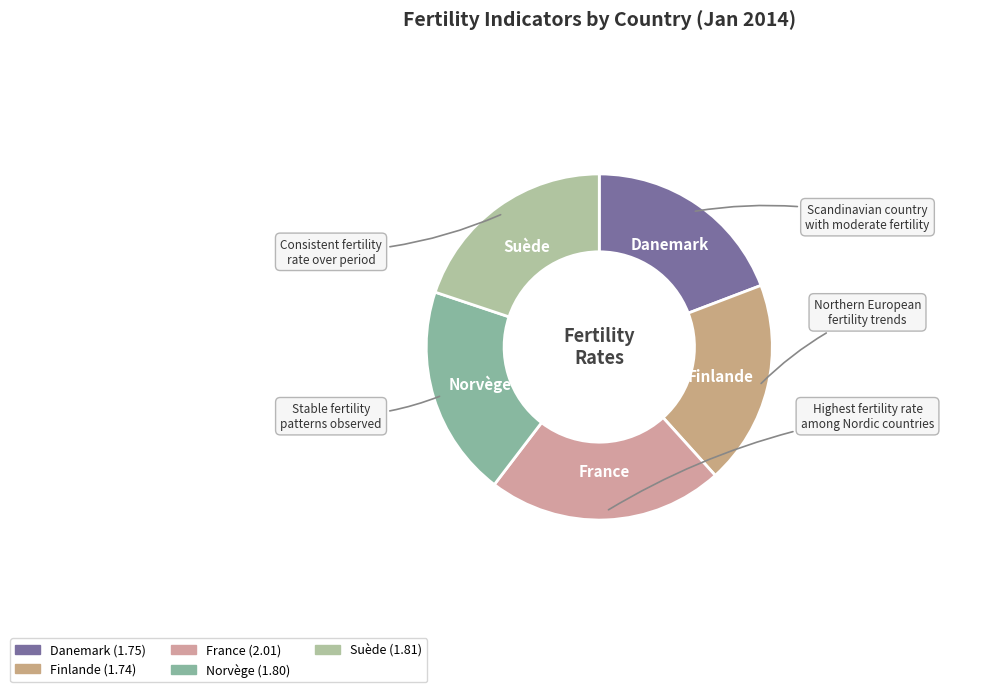

What is the ratio of the value at France to the value at Danemark?

1.1